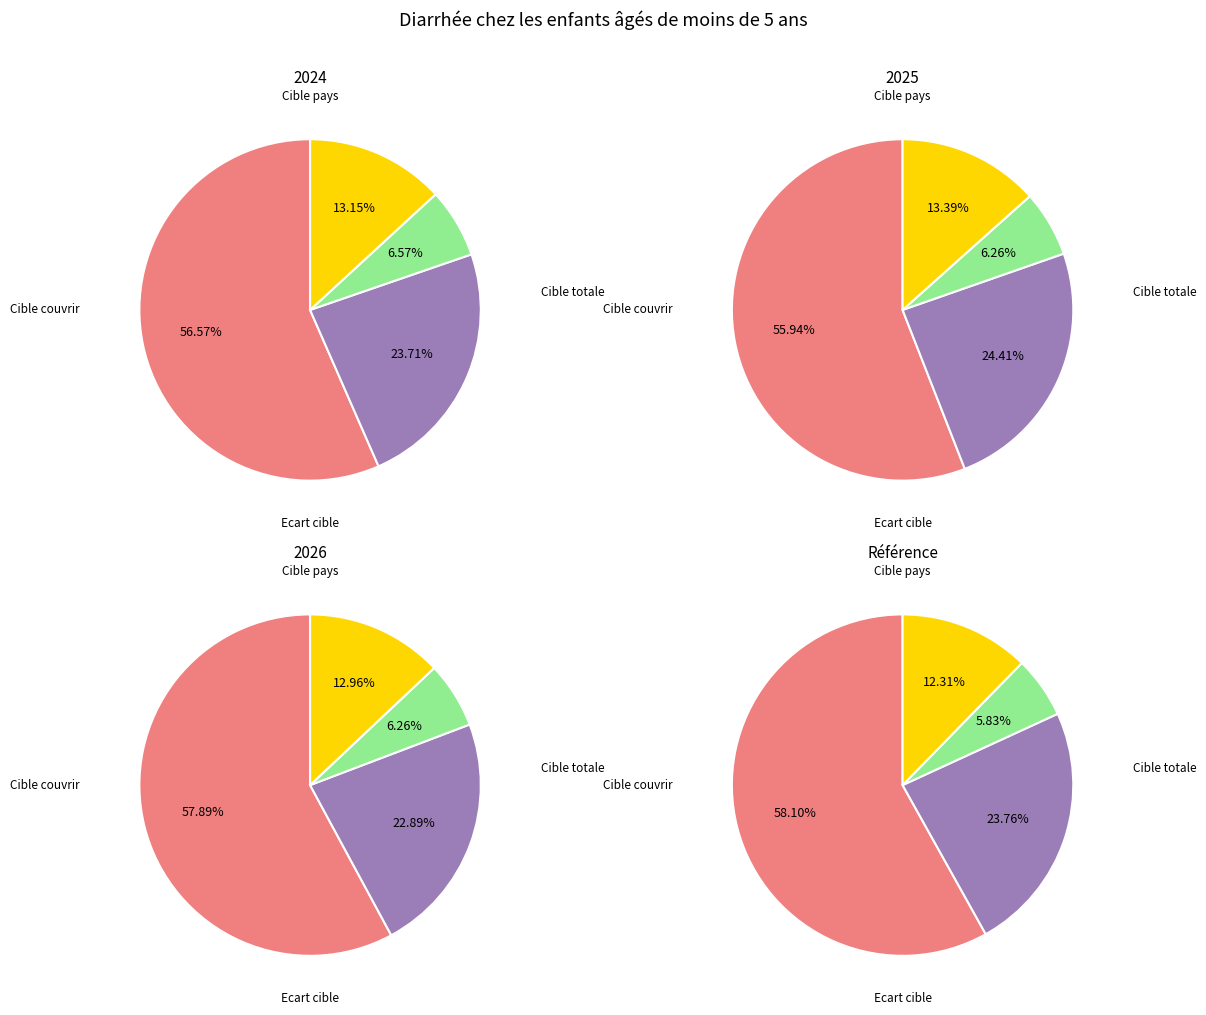

Count the number of slices in the pie.

4